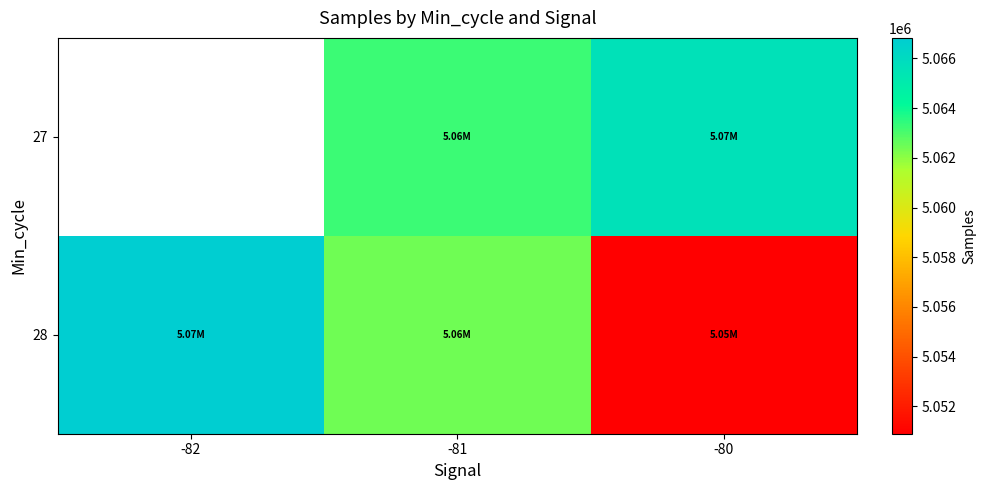

What is the smallest value displayed?

5050897.0